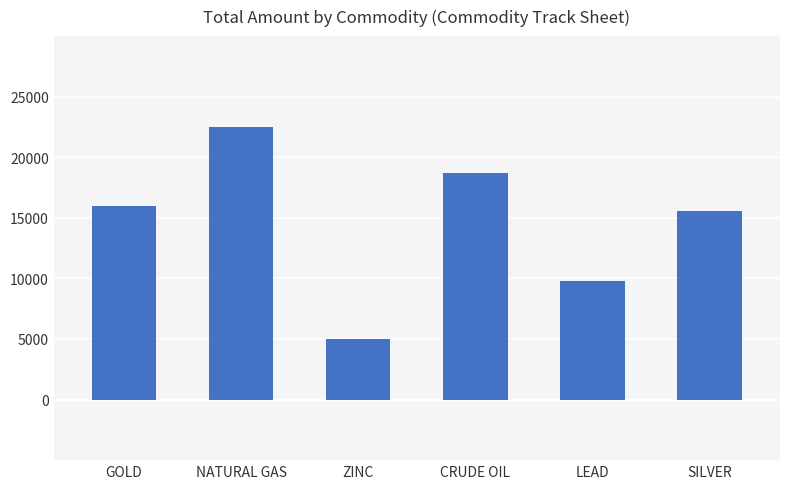

Reading left to right, list all the values displayed in this chart.

16000	22500	5000	18700	9750	15600